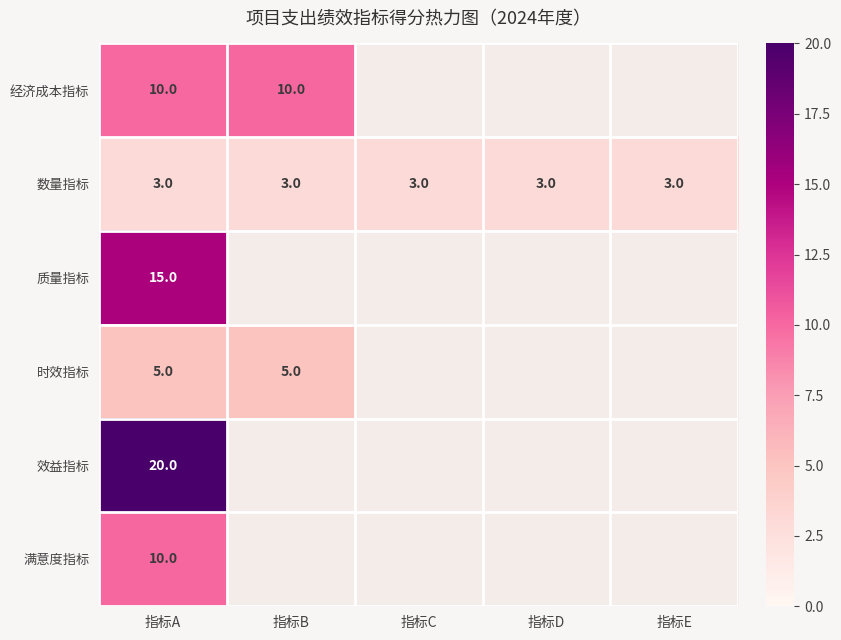

How many series are shown in this chart?

6